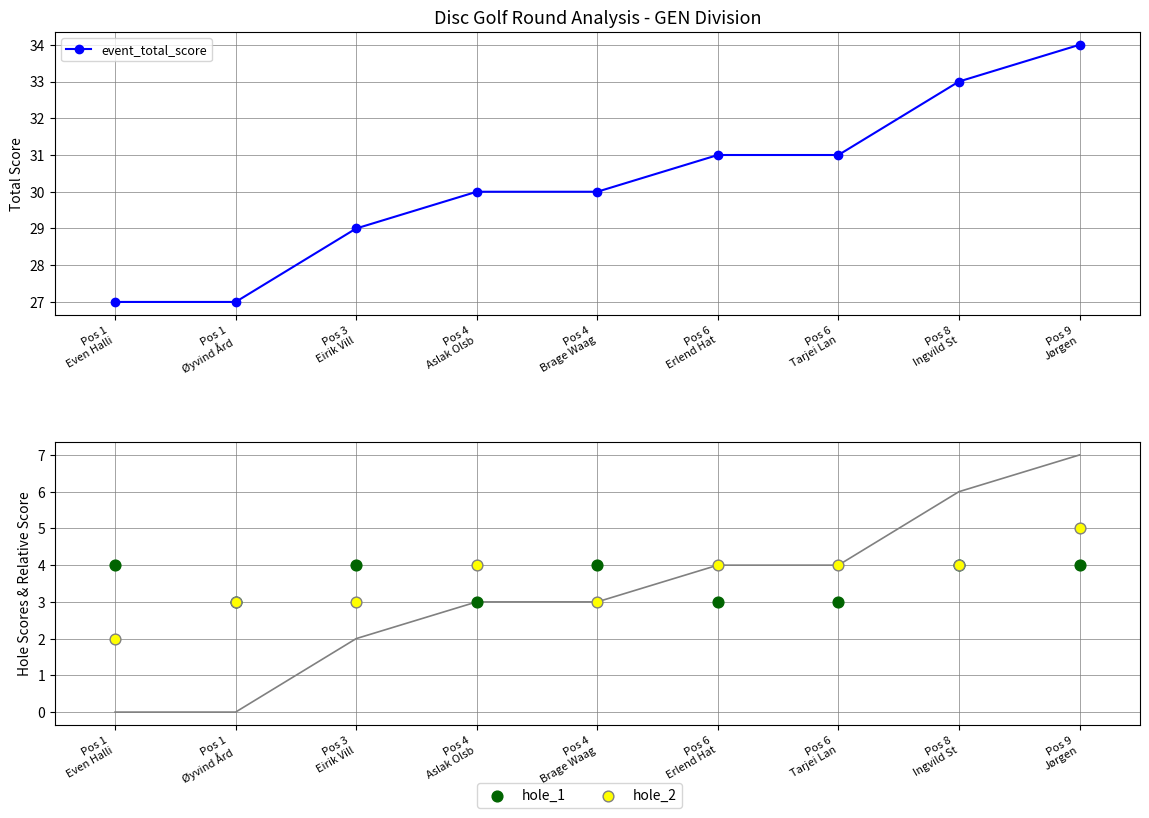

Which series contains the highest Y value?

event_total_score